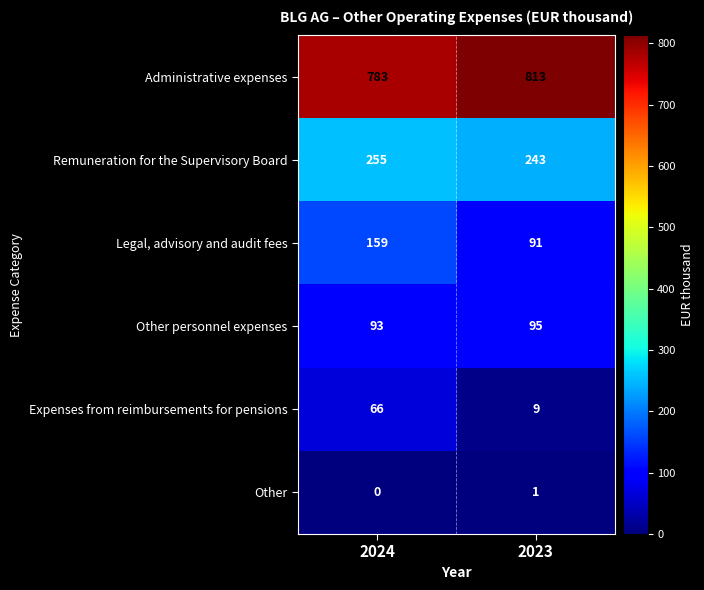

Reading left to right, what are all the values shown in this chart?

Administrative expenses: 2024=783	2023=813
Remuneration for the Supervisory Board: 2024=255	2023=243
Legal, advisory and audit fees: 2024=159	2023=91
Other personnel expenses: 2024=93	2023=95
Expenses from reimbursements for pensions: 2024=66	2023=9
Other: 2024=0	2023=1